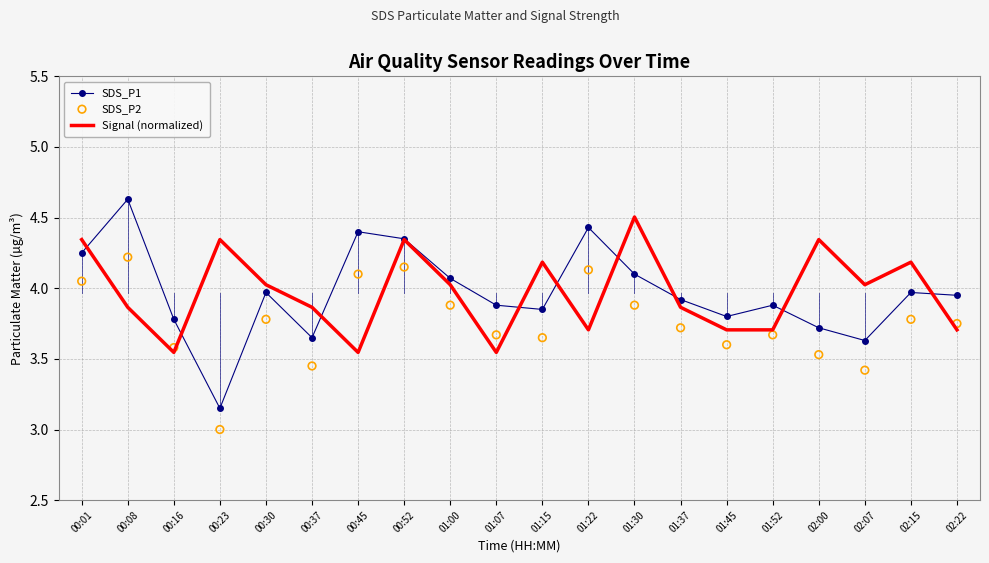

Which series has the largest total across all categories?

Signal (normalized)